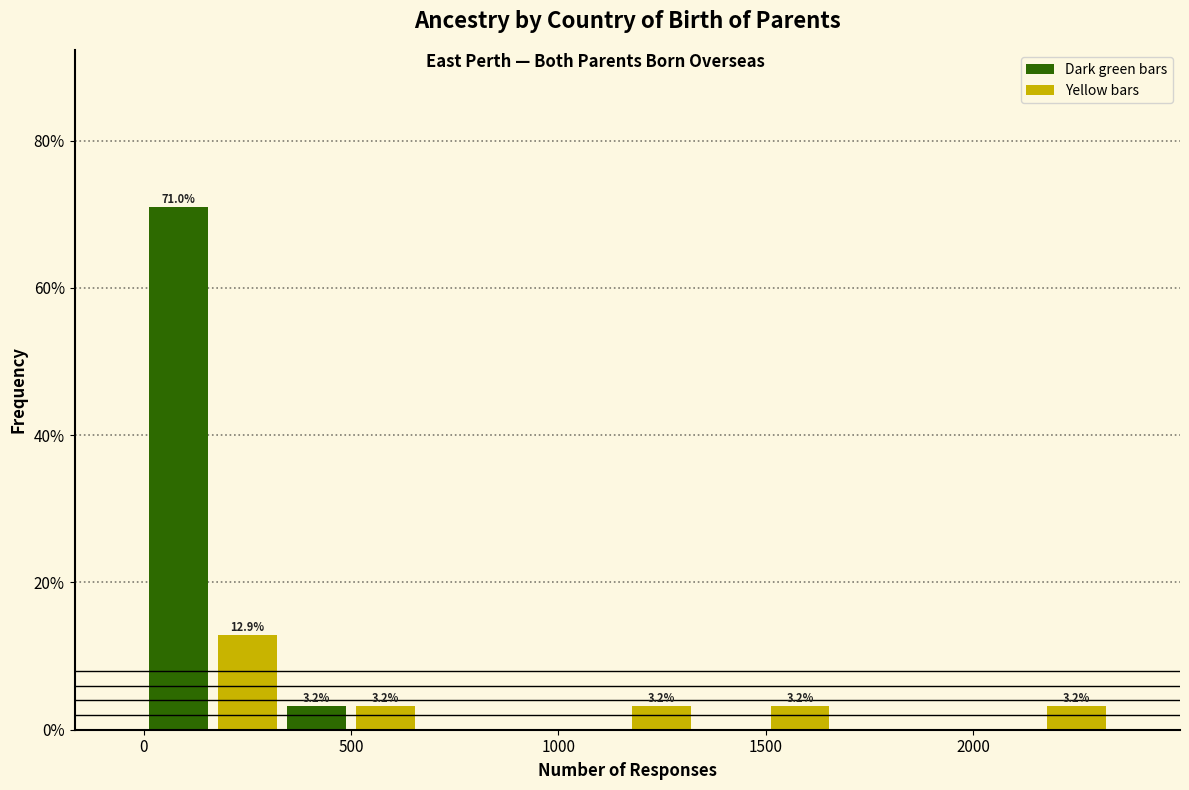

Around what value on the x-axis is the tallest bar? Give the approximate position of its centre, as read against the axis.

100